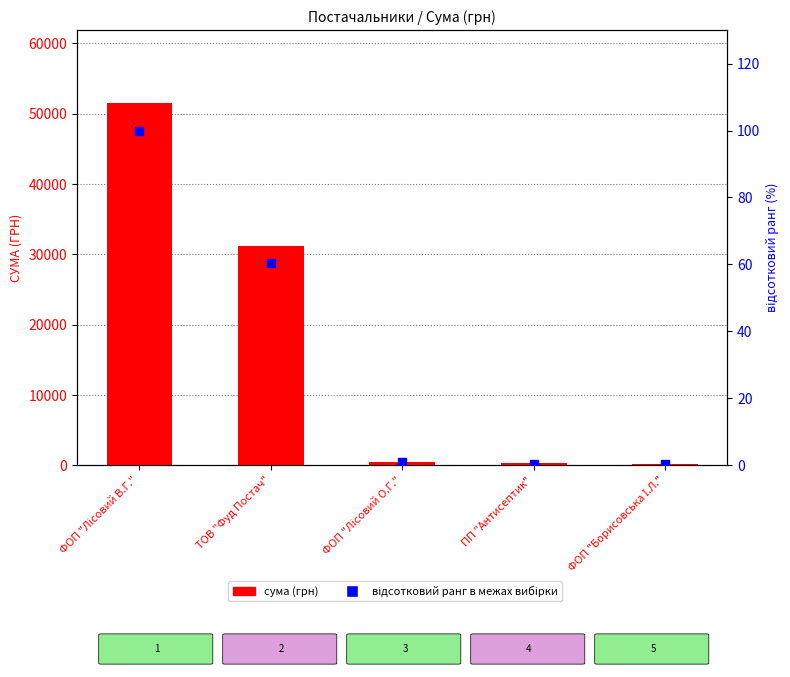

Which series has the widest spread of Y values?

сума (грн)